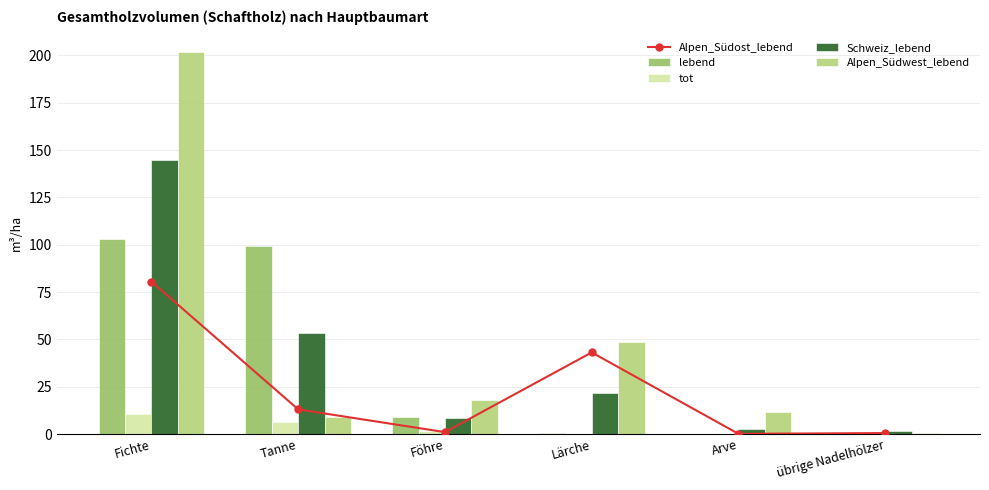

How many series are shown in this chart?

5